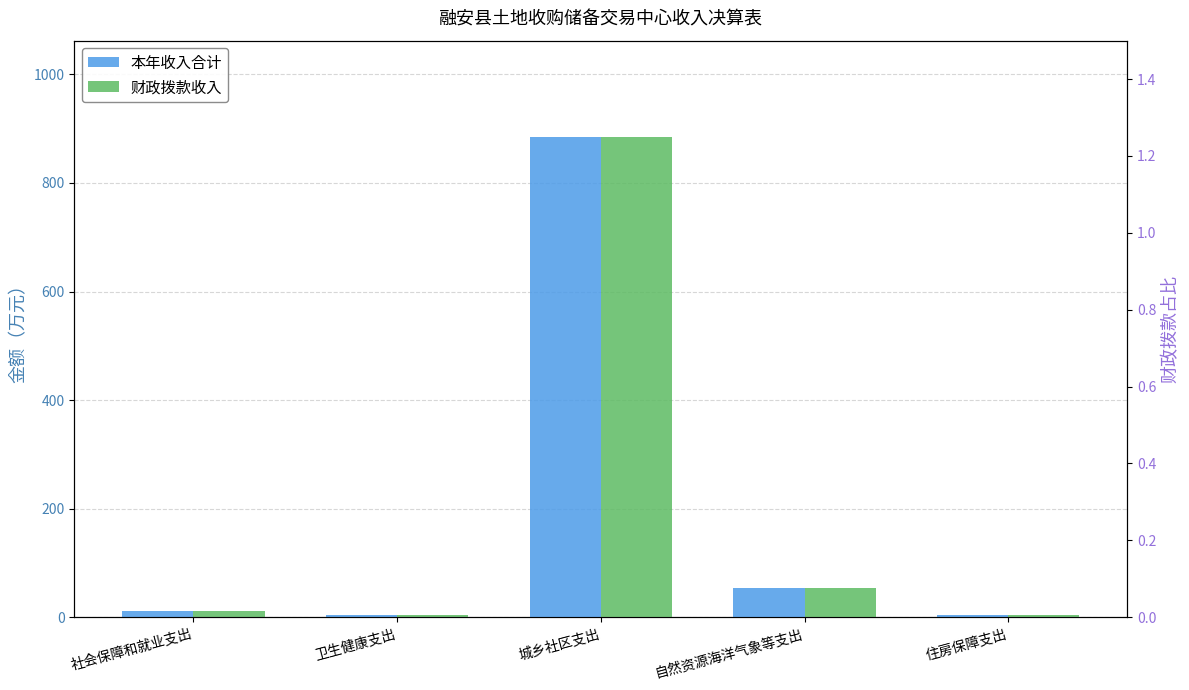

Rank the series at 城乡社区支出 from highest to lowest value.

本年收入合计, 财政拨款收入, 财政拨款占比